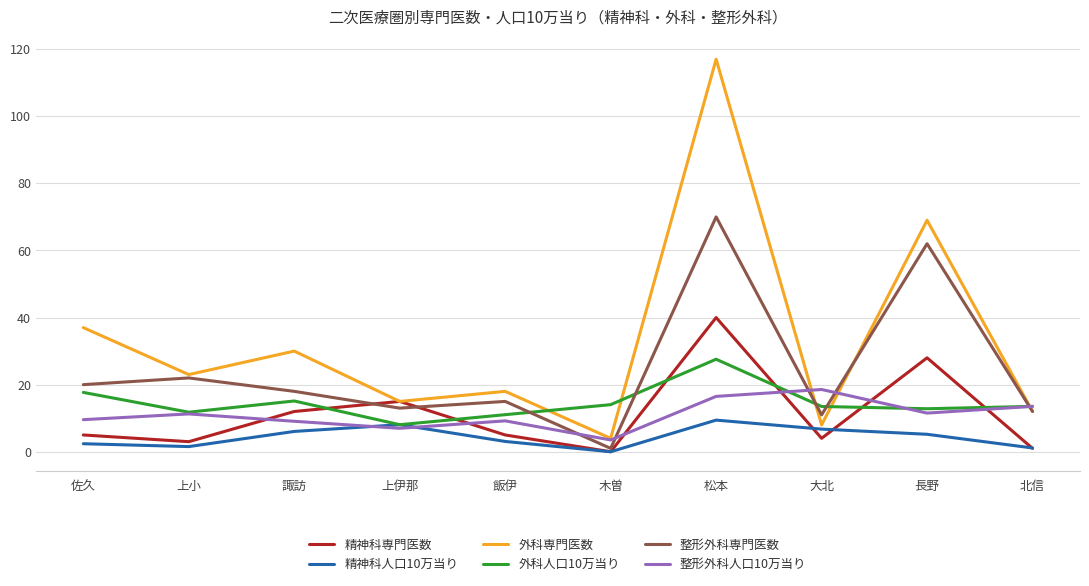

Which series has the largest range (max minus min)?

外科専門医数